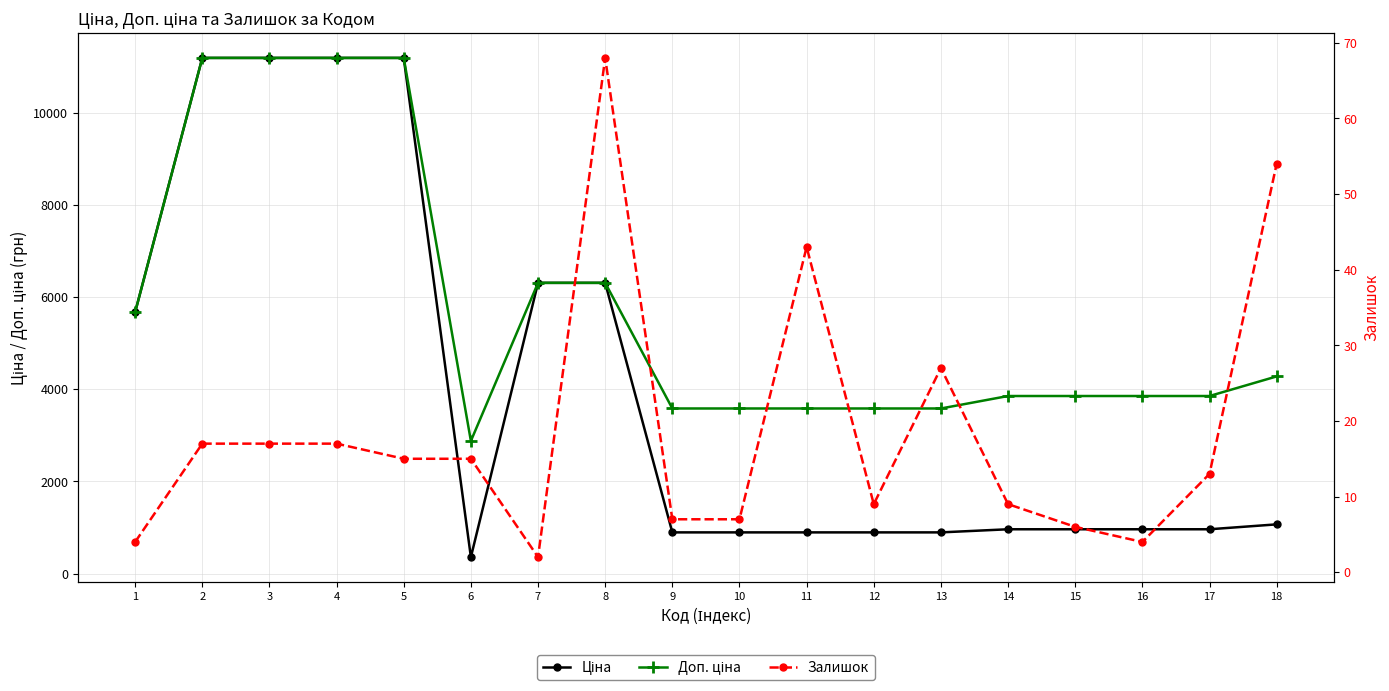

List the series in order of their overall mean, lowest first.

Залишок, Ціна, Доп. ціна